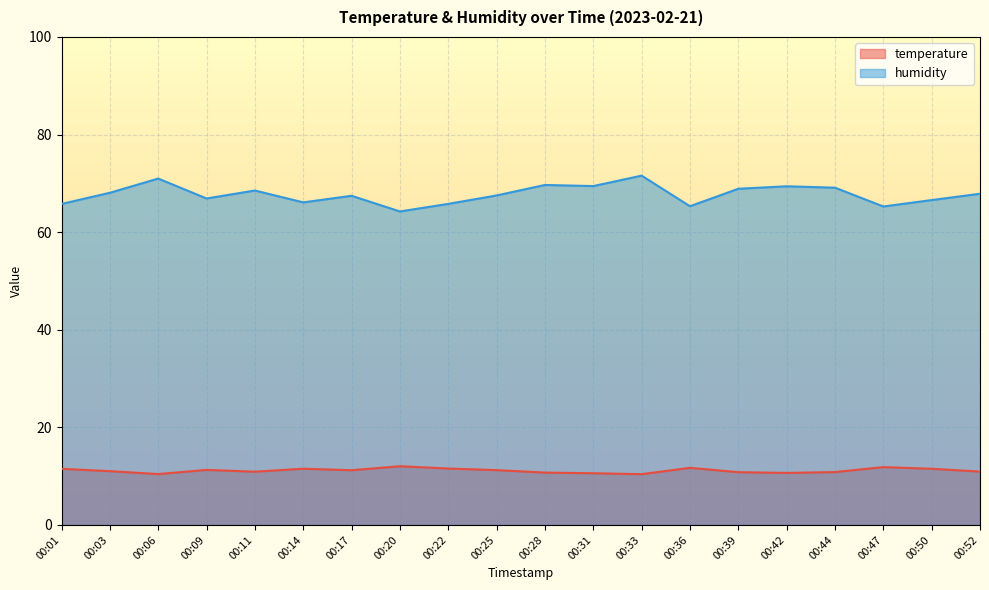

At which category is the sum across all series the highest?

00:33